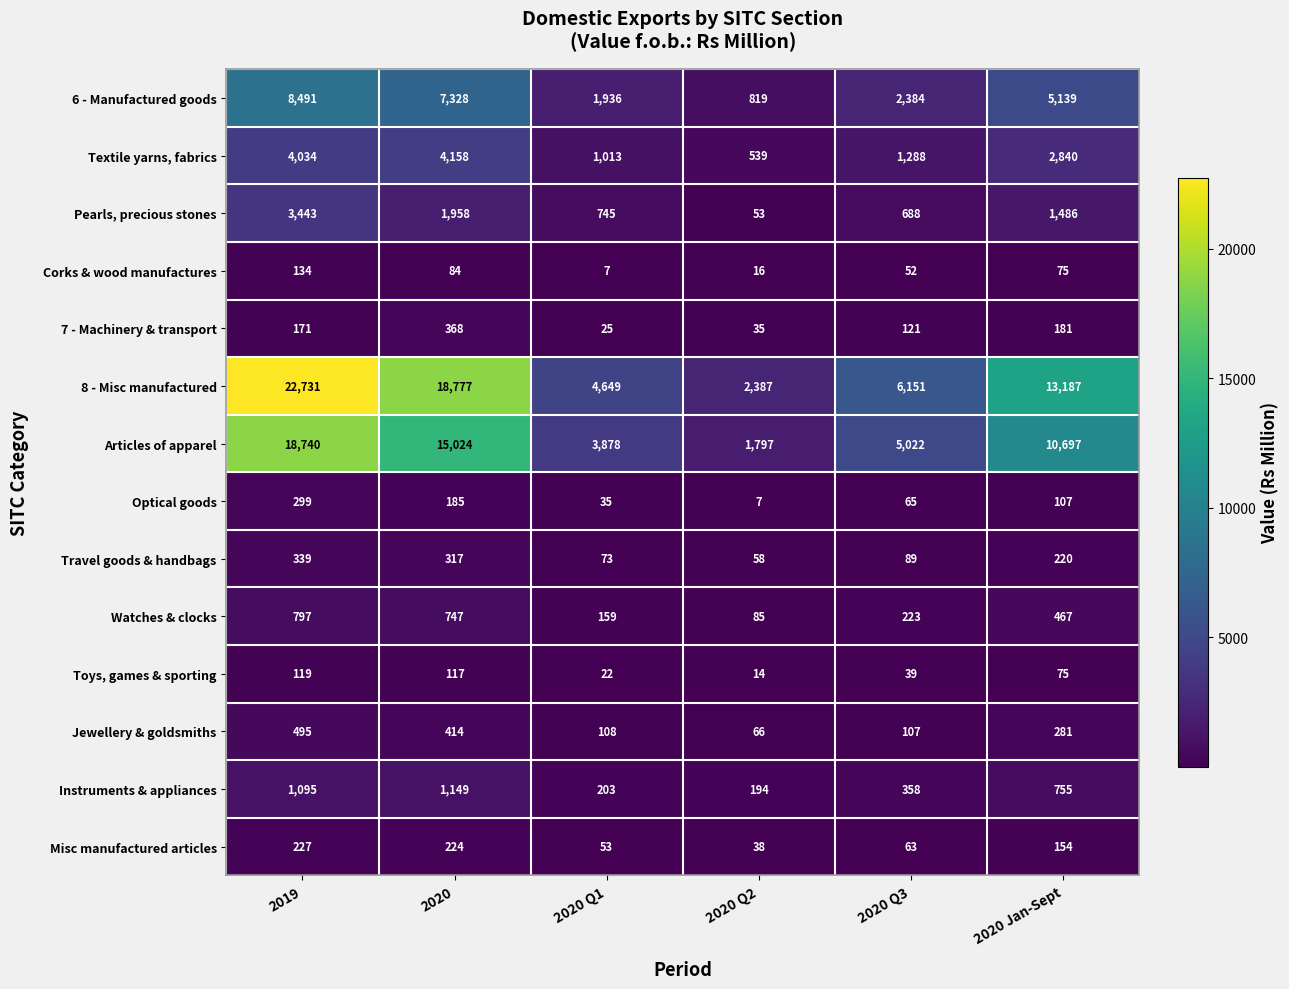

What is the difference between the highest and lowest values at 2020 Q1?

4642